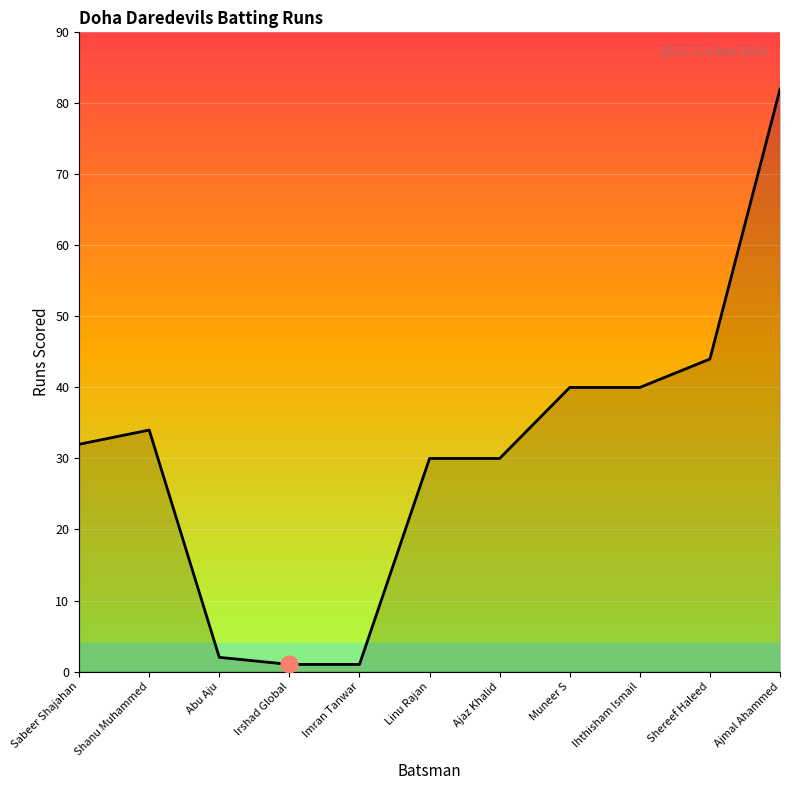

Reading right to left, what are all the values shown in this chart?

Ajmal Ahammed=82	Shereef Haleed=44	Ihthisham Ismail=40	Muneer S=40	Ajaz Khalid=30	Linu Rajan=30	Imran Tanwar=1	Irshad Global=1	Abu Aju=2	Shanu Muhammed=34	Sabeer Shajahan=32